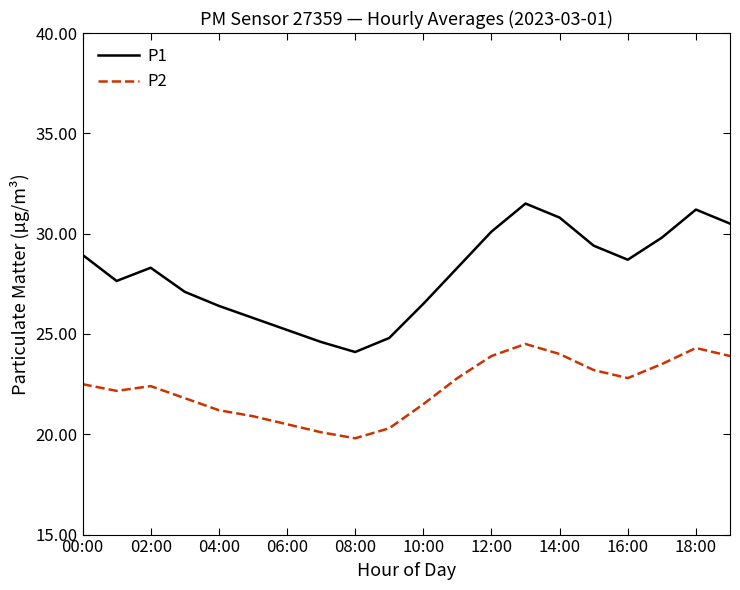

What is the difference between the maximum and minimum values in the P2 series?

4.7